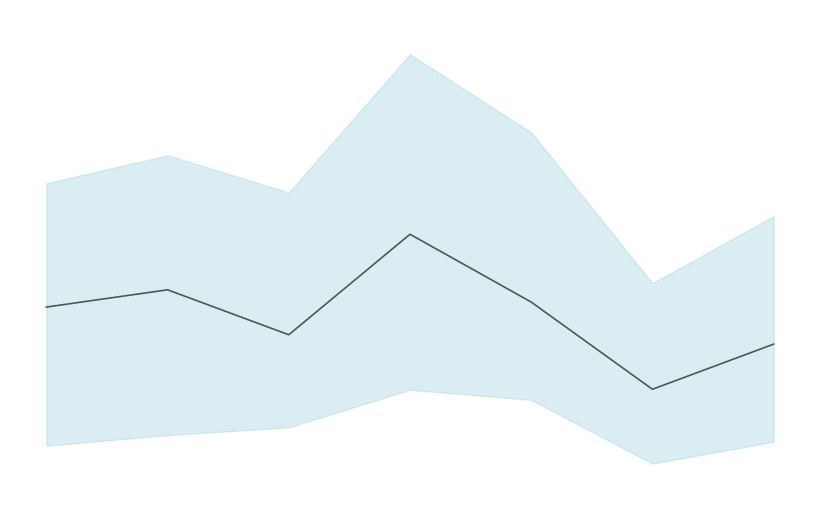

Is it true that the value at 1 is 1848?

True